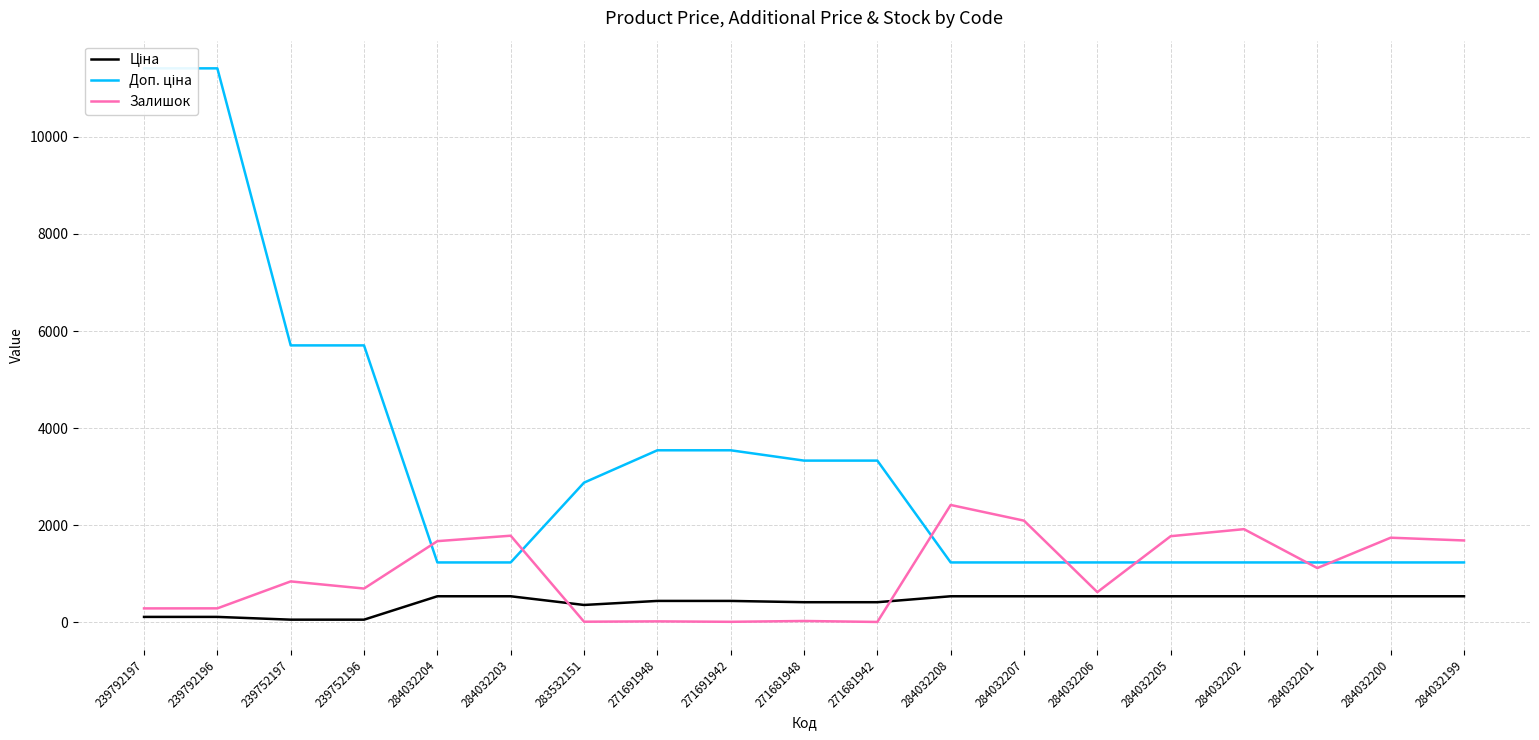

Between 239792197 and 284032201, which series saw the biggest shift?

Доп. ціна